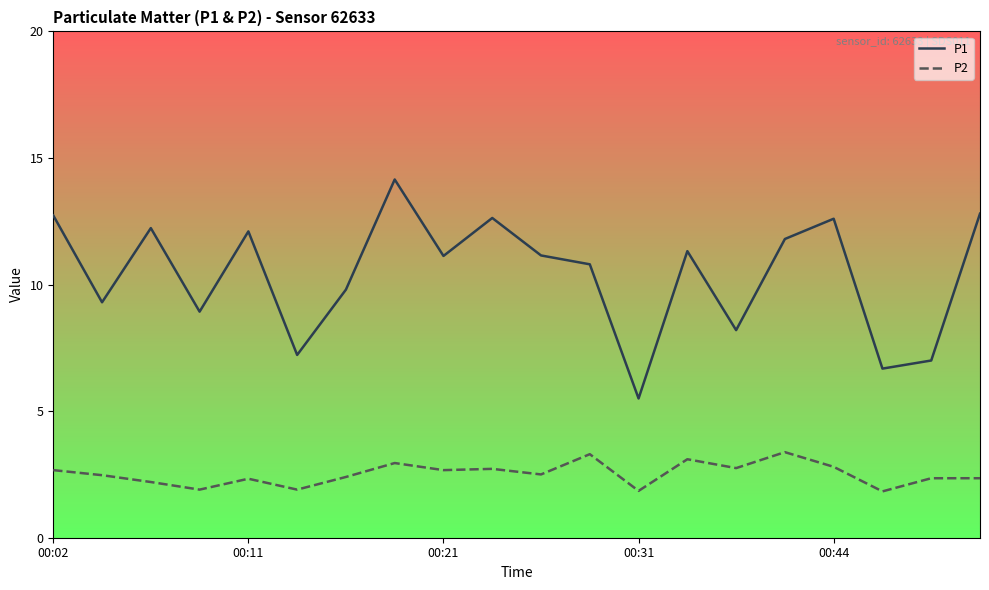

True or false: P1 and P2 cross at least once.

False